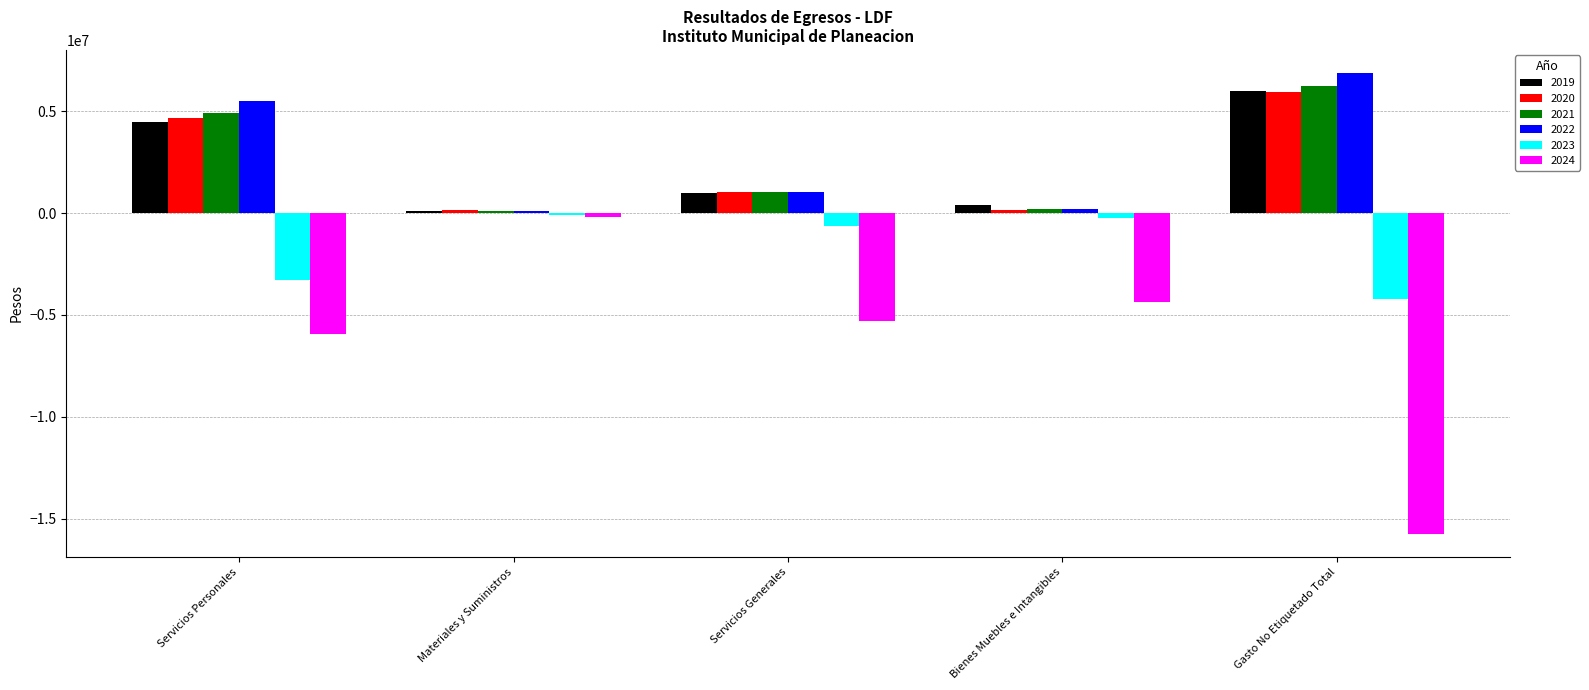

How many data points in 2020 are above 1012741?

3